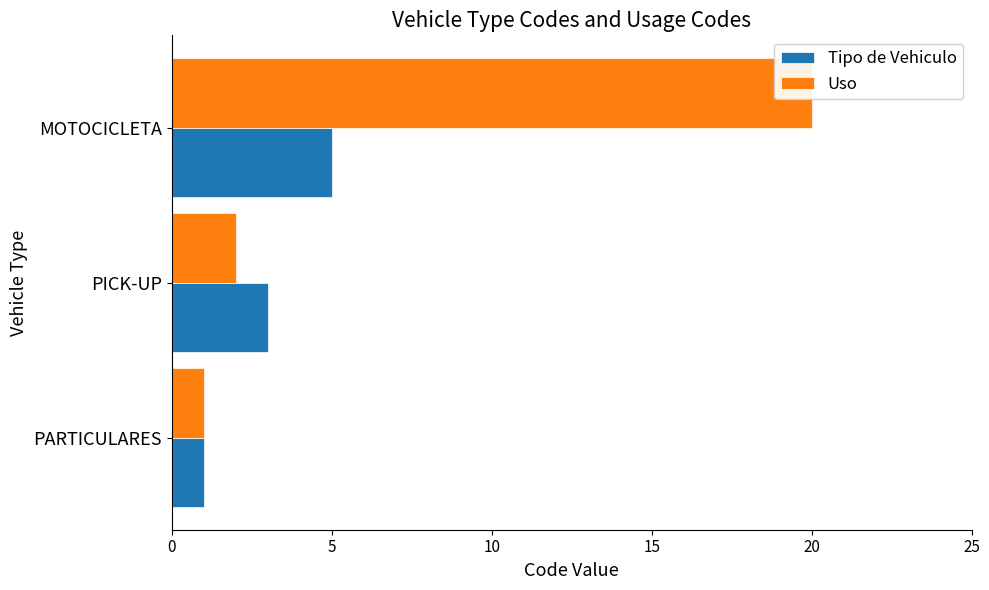

What is the maximum value shown in the chart?

20